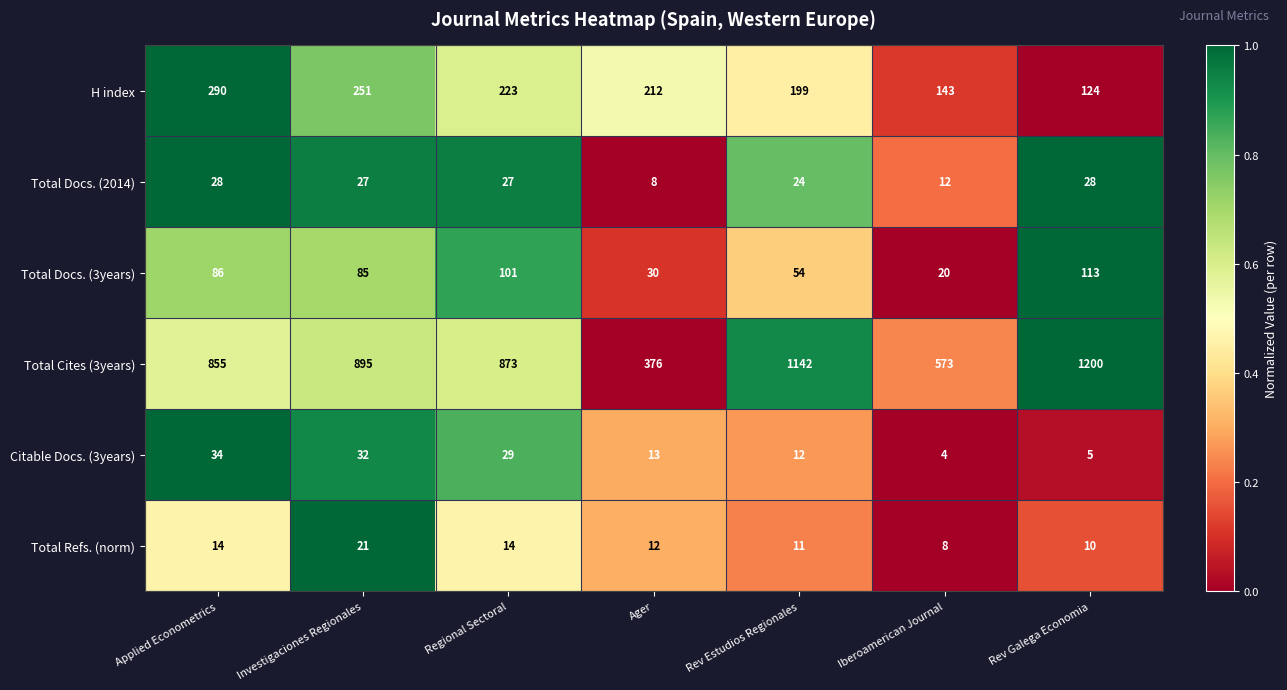

What is the highest value of the H index series?

290